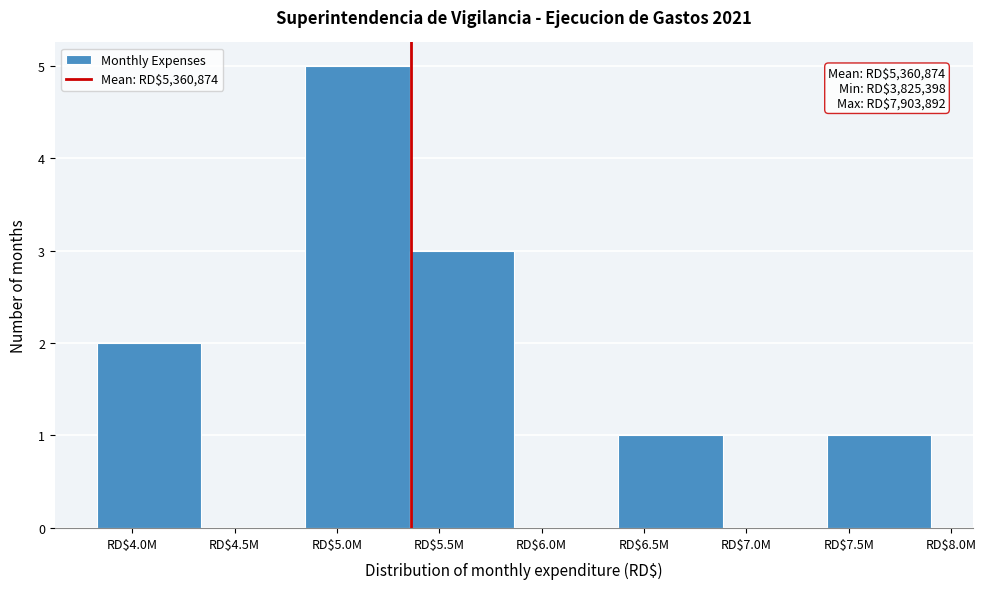

The chart shows a value of 1 at RD$6.5M. True or false?

True